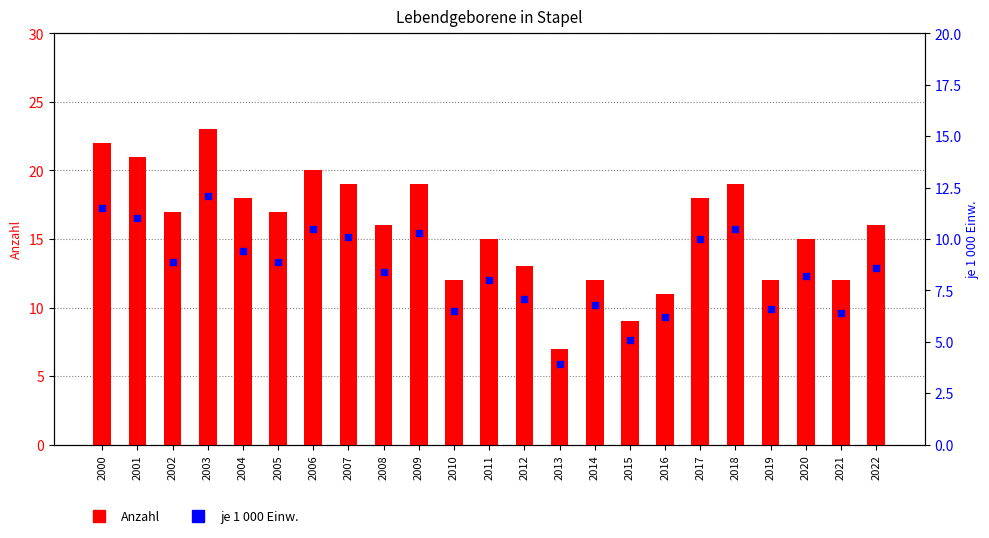

Which series contains the lowest Y value?

je 1000 Einw.